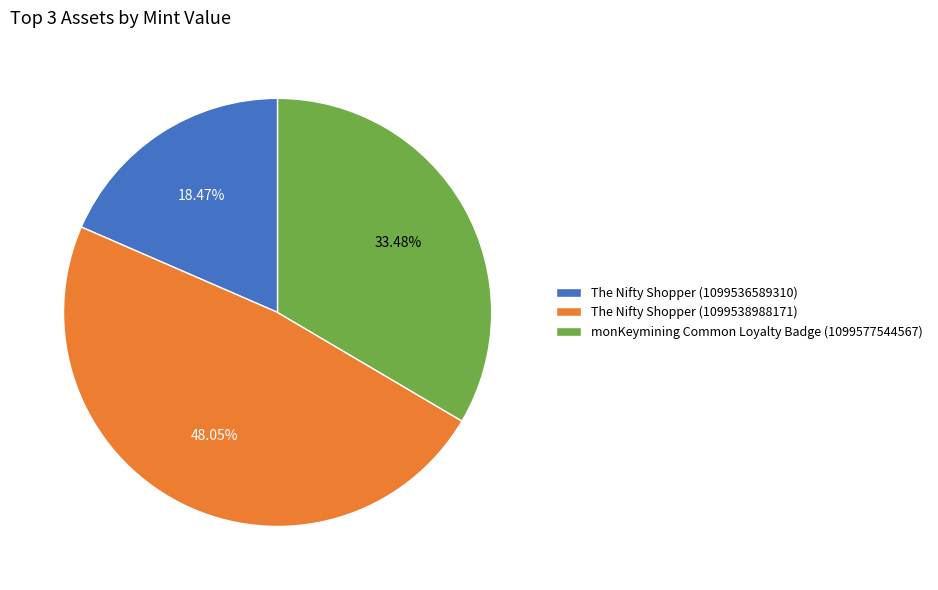

Does any single category account for the majority?

No